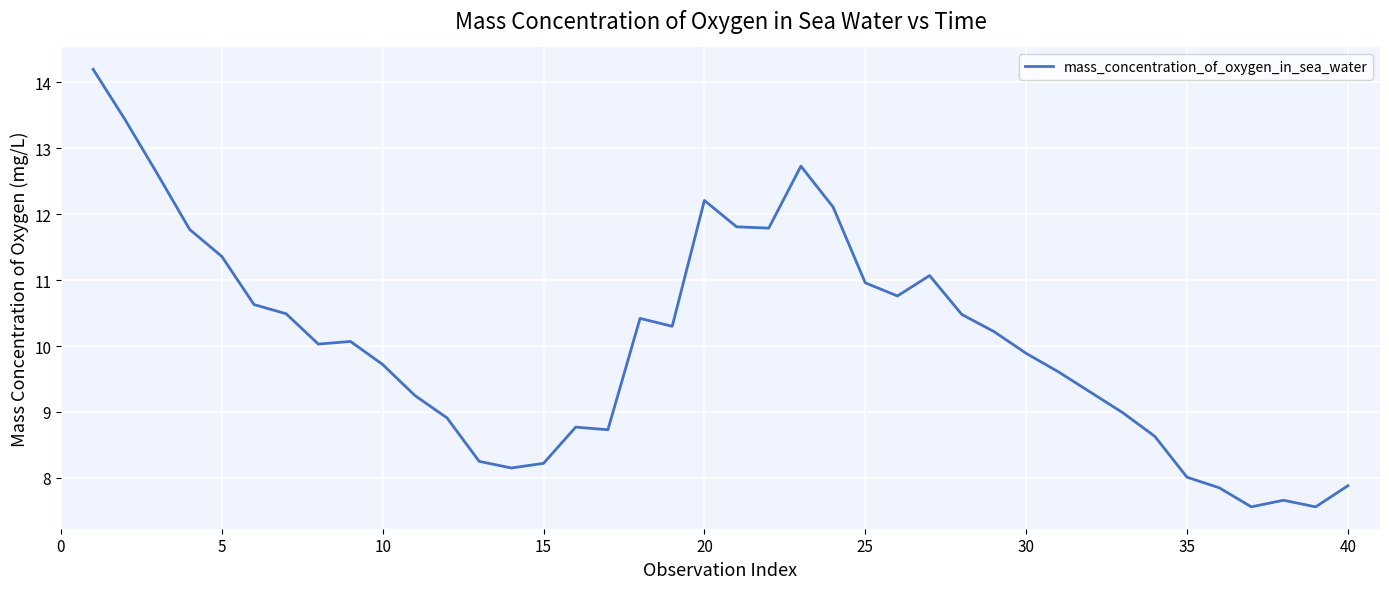

What is the difference between the maximum and minimum values?

6.6